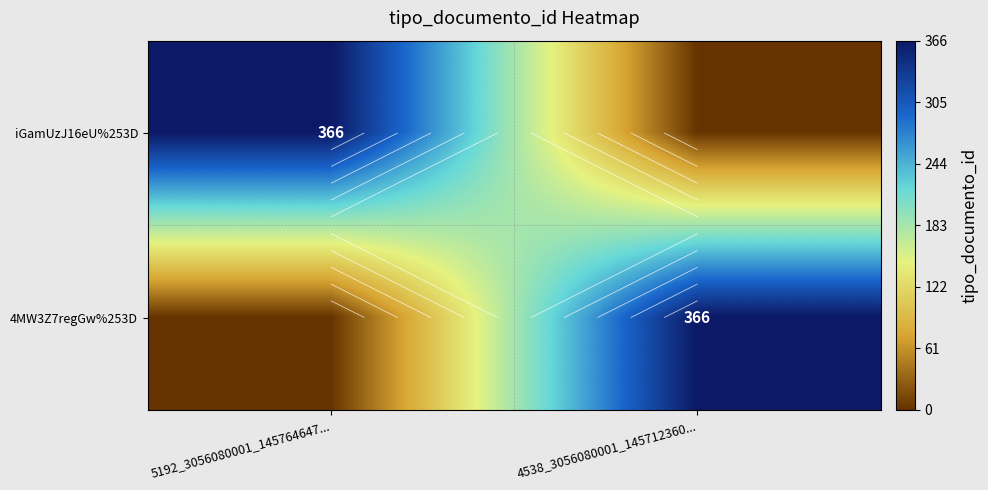

At which category is the sum across all series the highest?

5192_3056080001_145764647...